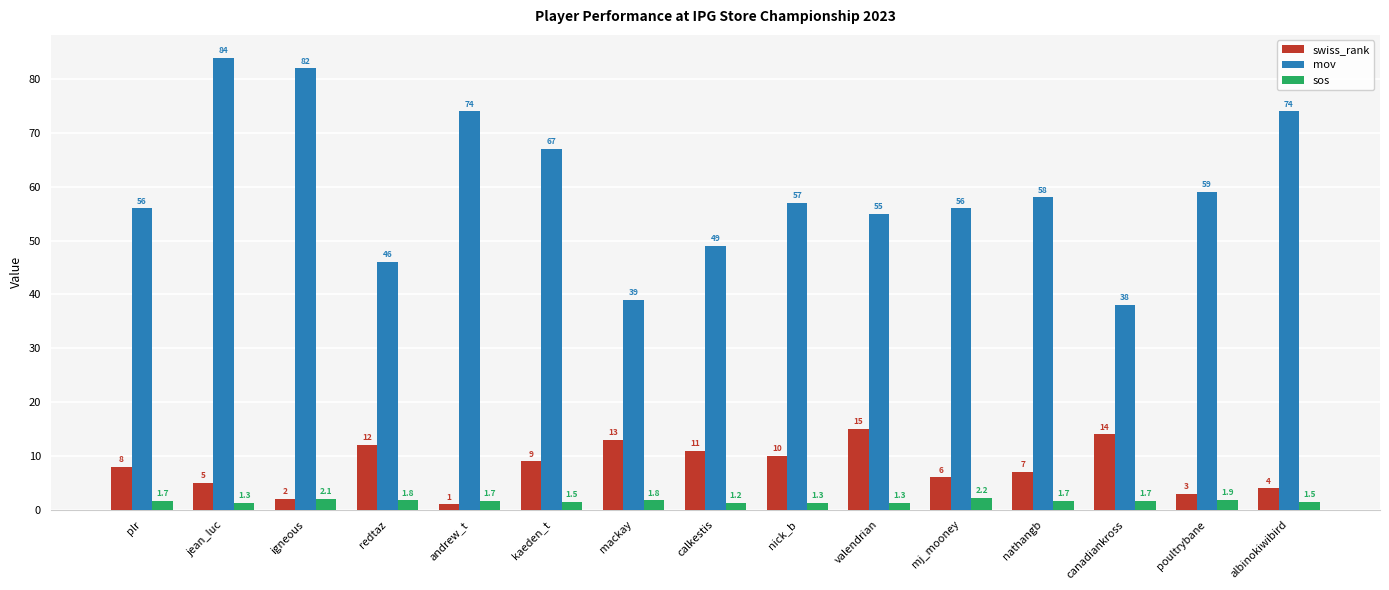

At which label does sos reach its minimum?

calkestis